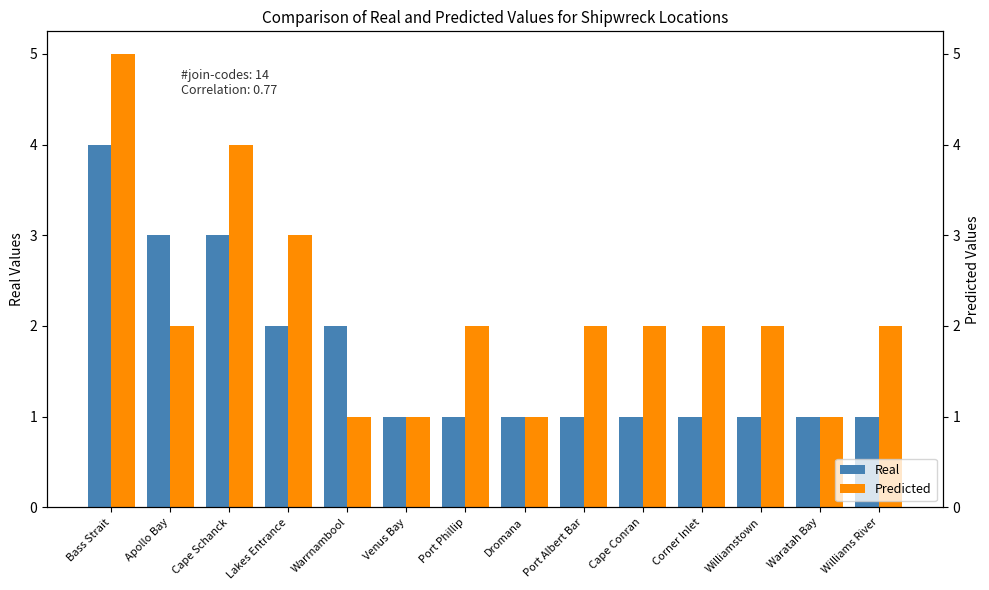

Is it true that Real equals 1 at Corner Inlet?

False